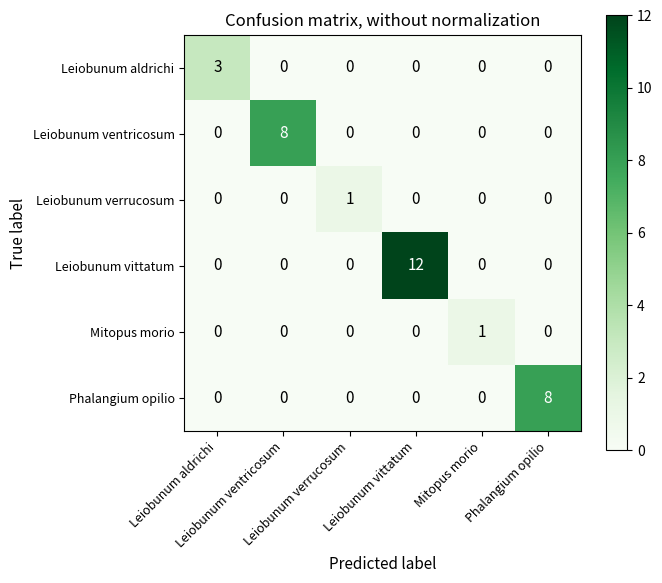

What is the greatest value displayed?

12